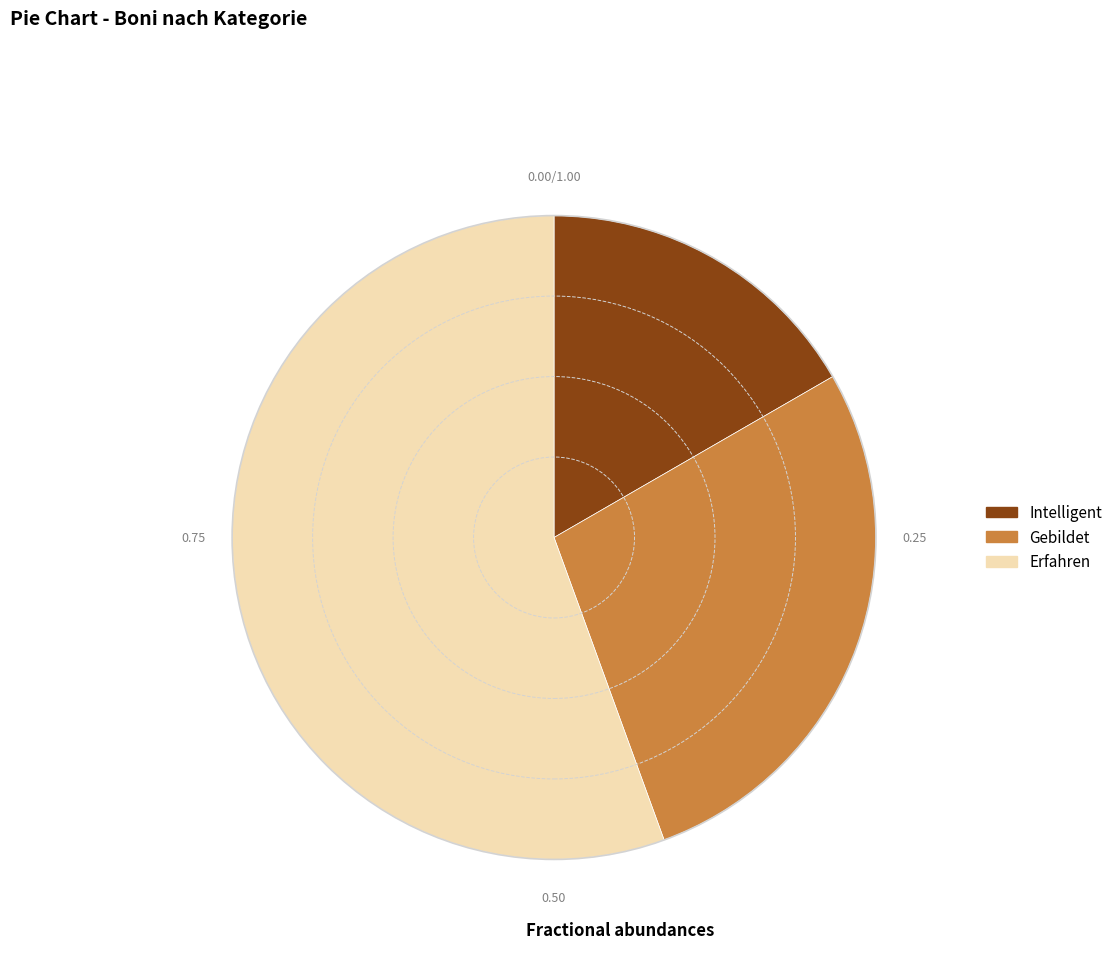

Rank the categories by value from highest to lowest.

Erfahren, Gebildet, Intelligent